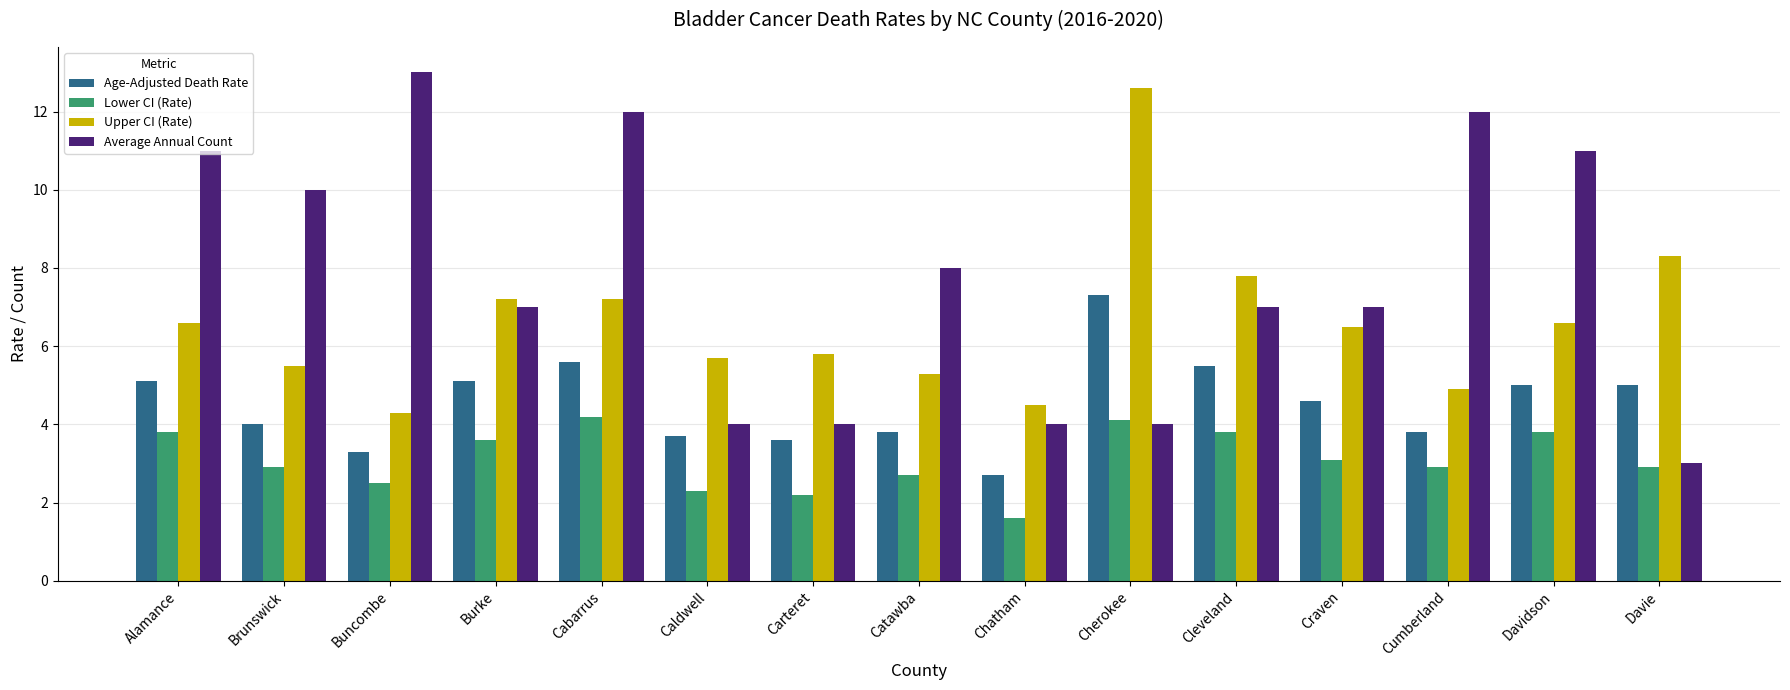

At which category does the chart reach its minimum across all series?

Chatham